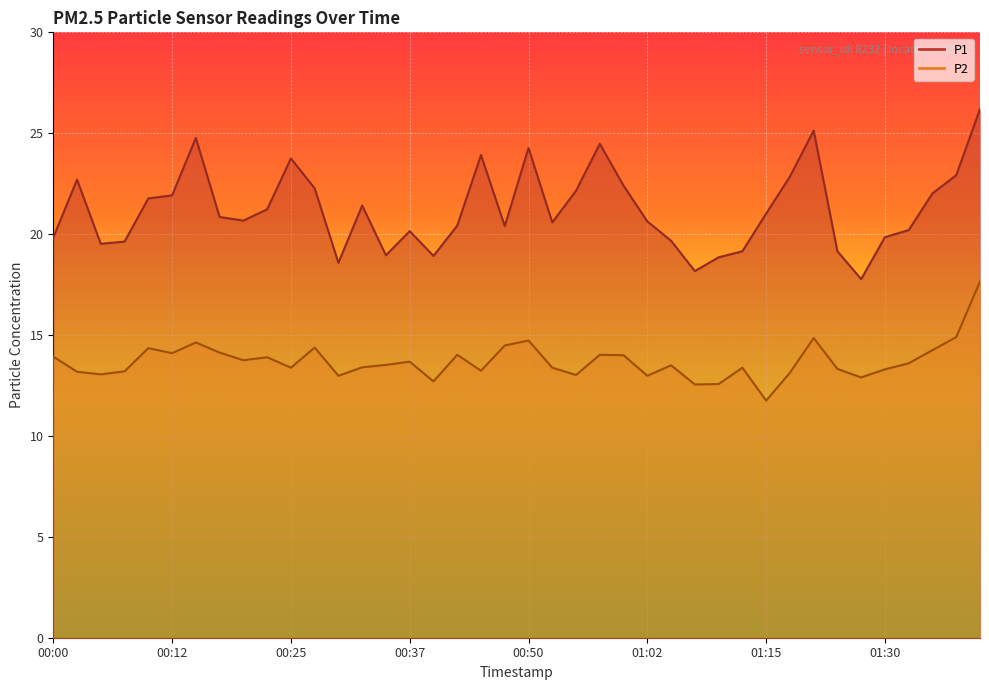

What is the spread (max minus min) of values at 00:57?

10.5